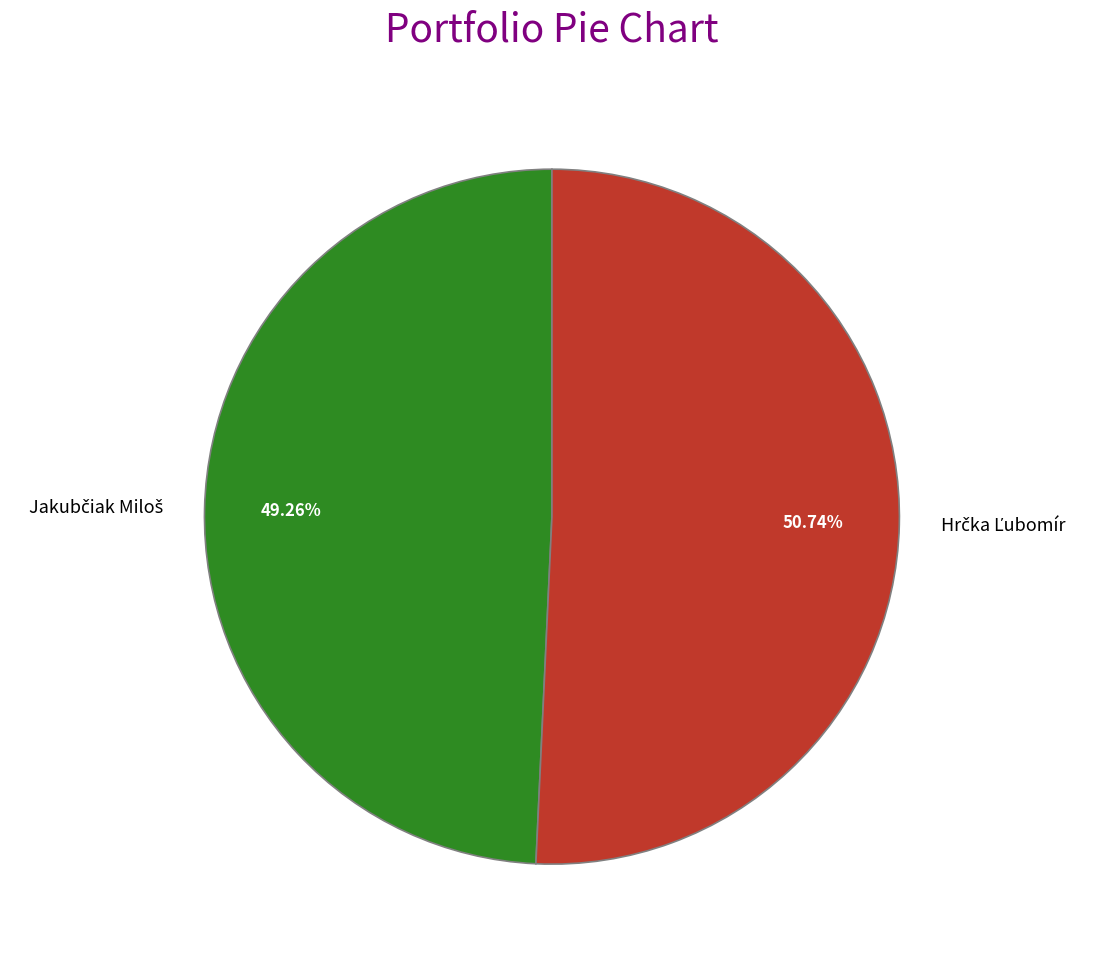

Is there any slice that represents more than half of the pie?

Yes